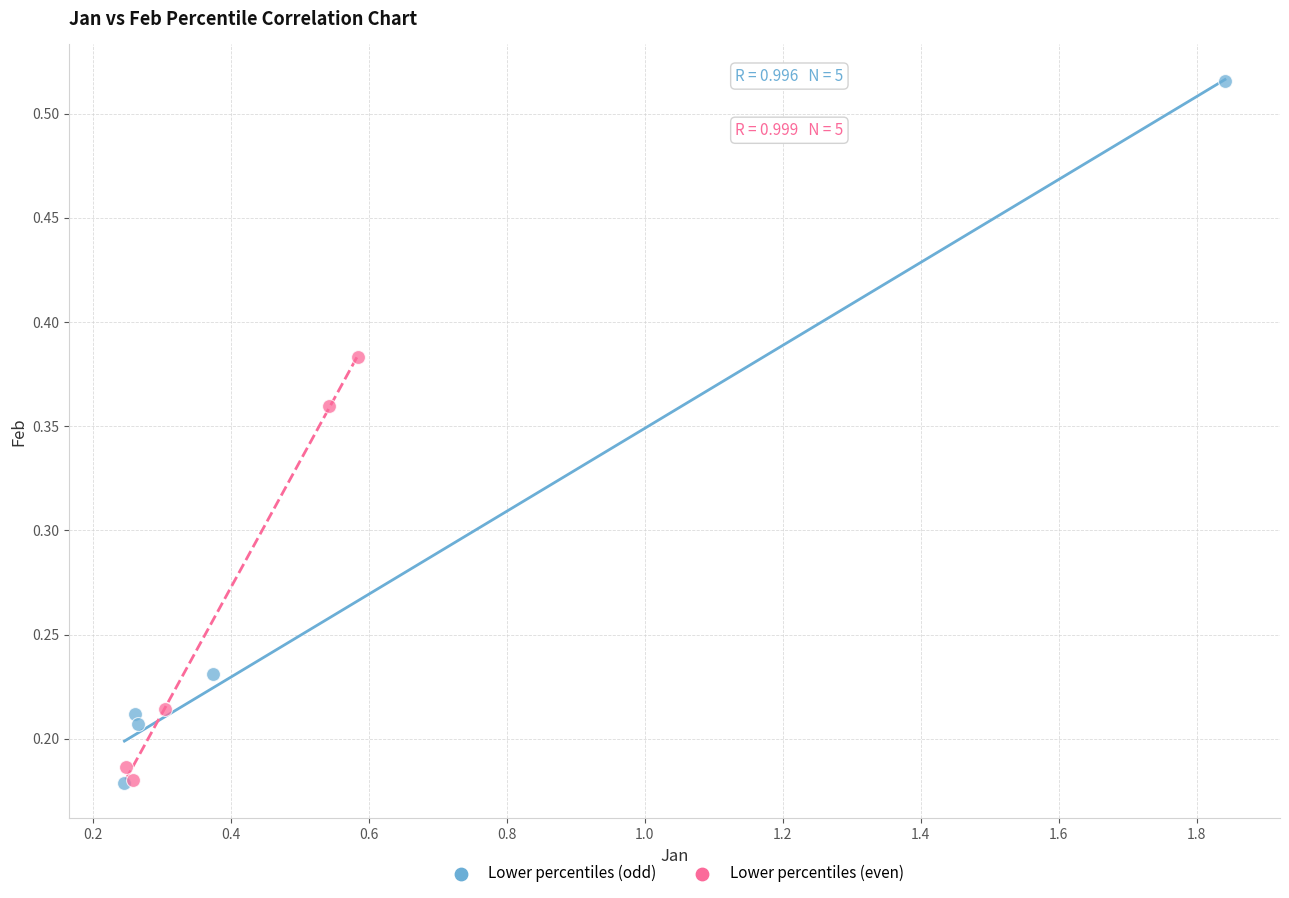

What are all the series names shown in the legend?

Lower percentiles (odd), Lower percentiles (even)